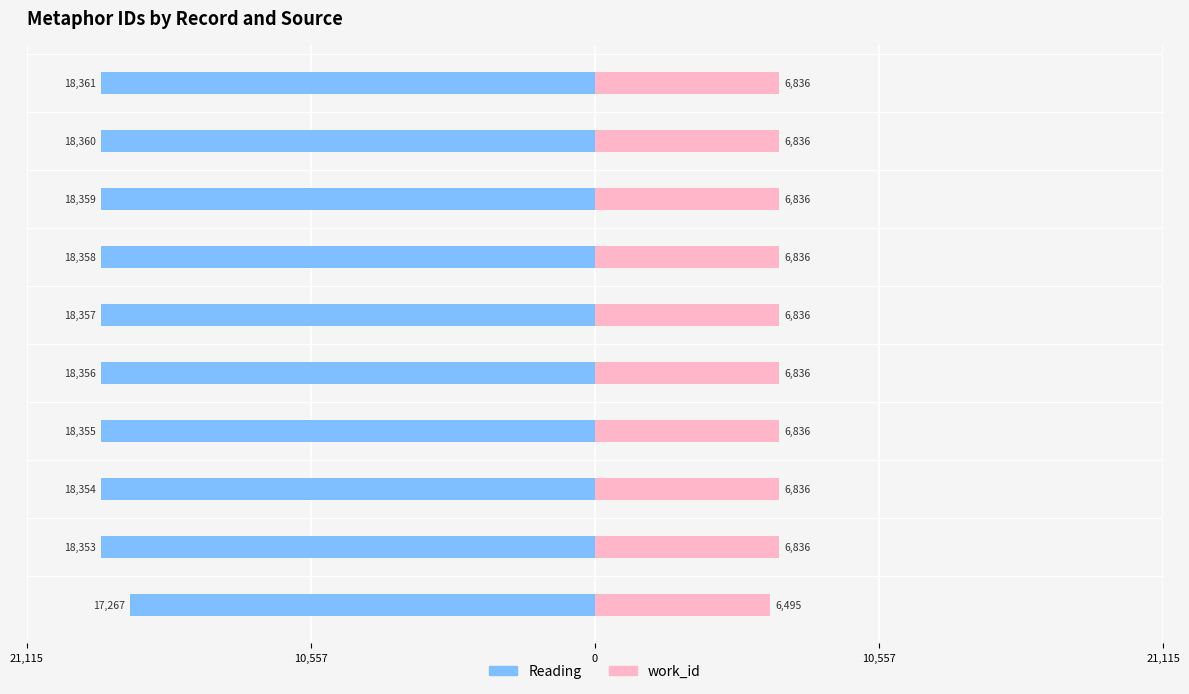

True or false: work_id has a value of 1682 at 17267.

False